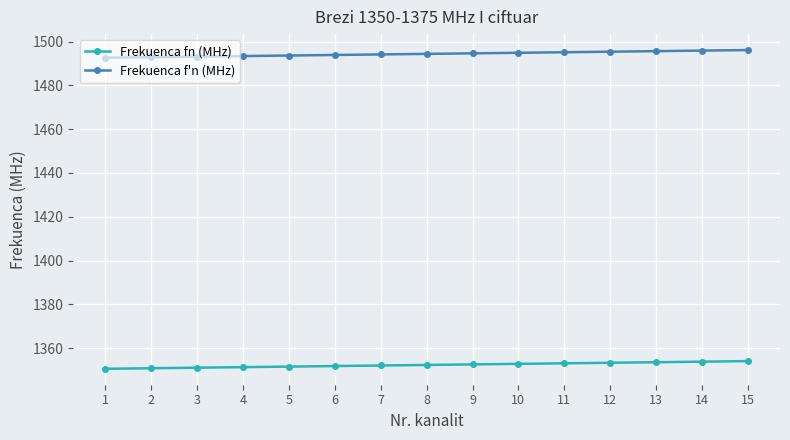

List the series in order of their overall mean, lowest first.

Frekuenca fn (MHz), Frekuenca f'n (MHz)